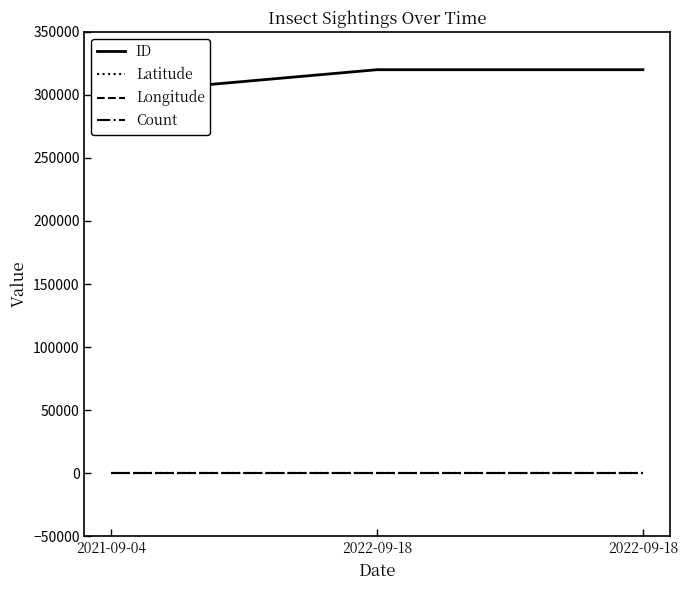

The ID series shows 301334.0 at 2021-09-04. True or false?

True